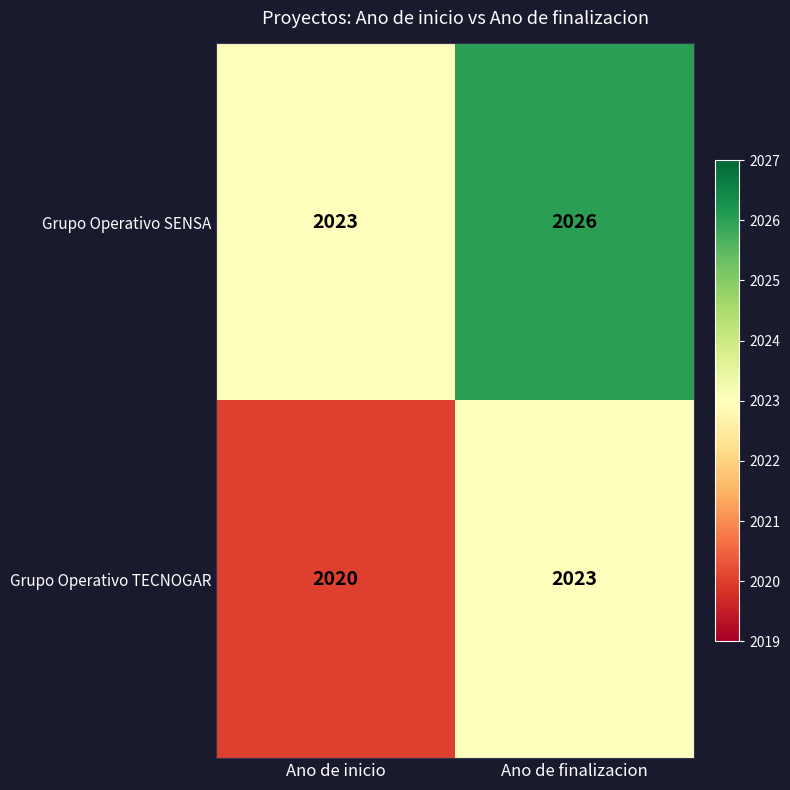

Which label corresponds to the smallest value in the chart?

Ano de inicio